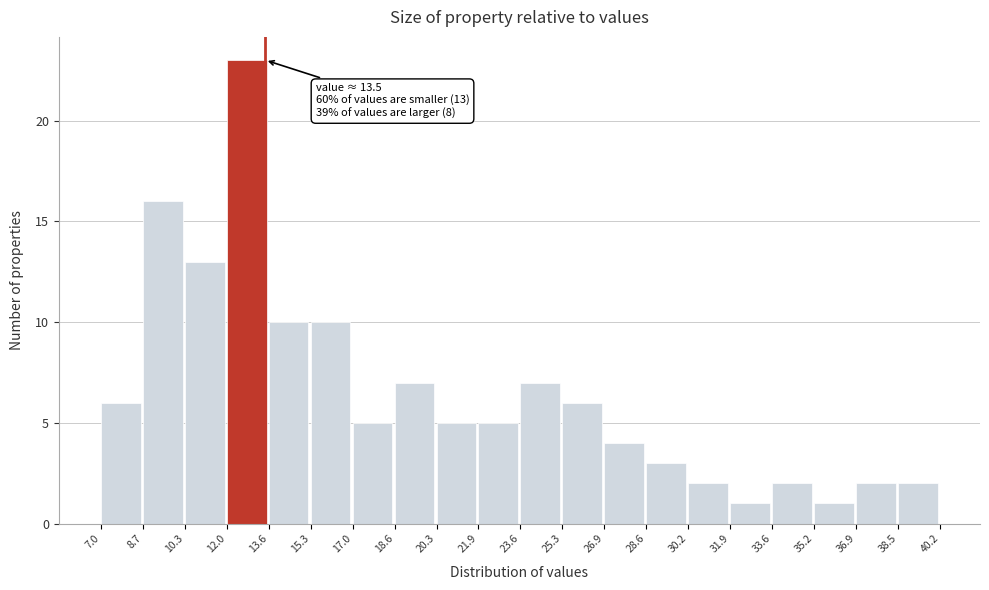

Which range on the x-axis has the tallest bar?

12.0 to 13.6